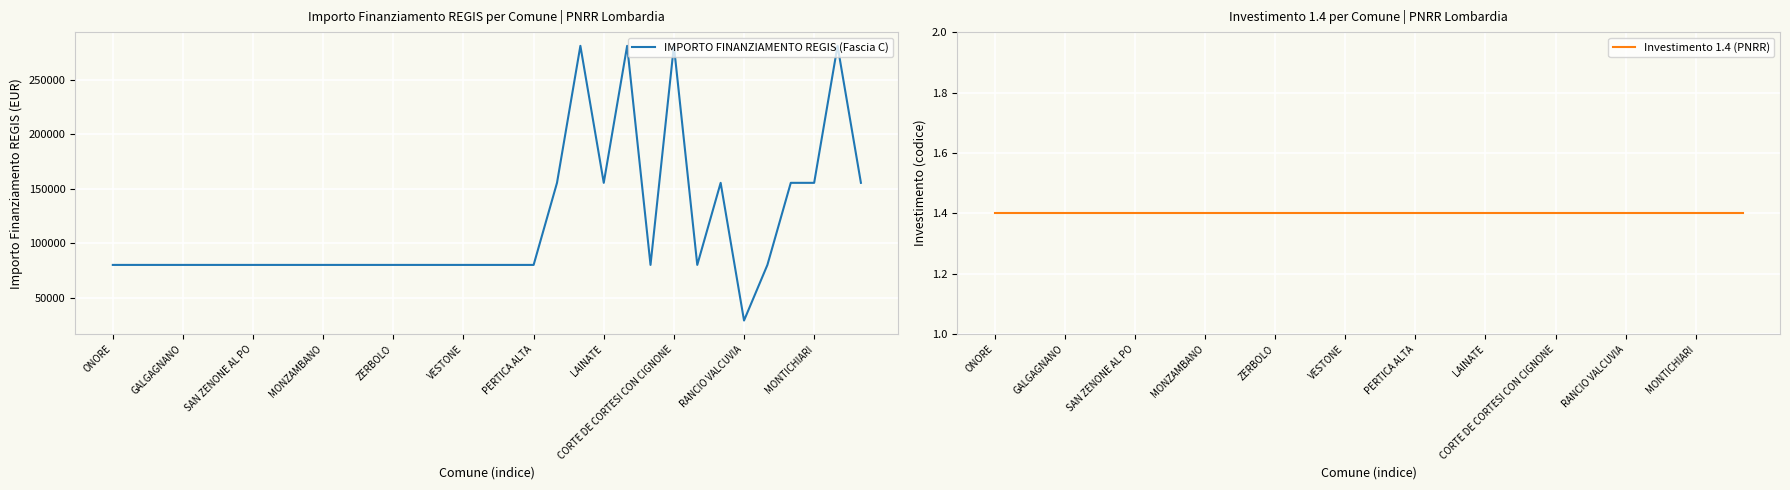

True or false: Investimento 1.4 (PNRR) has a value of 2.4 at 19.

False